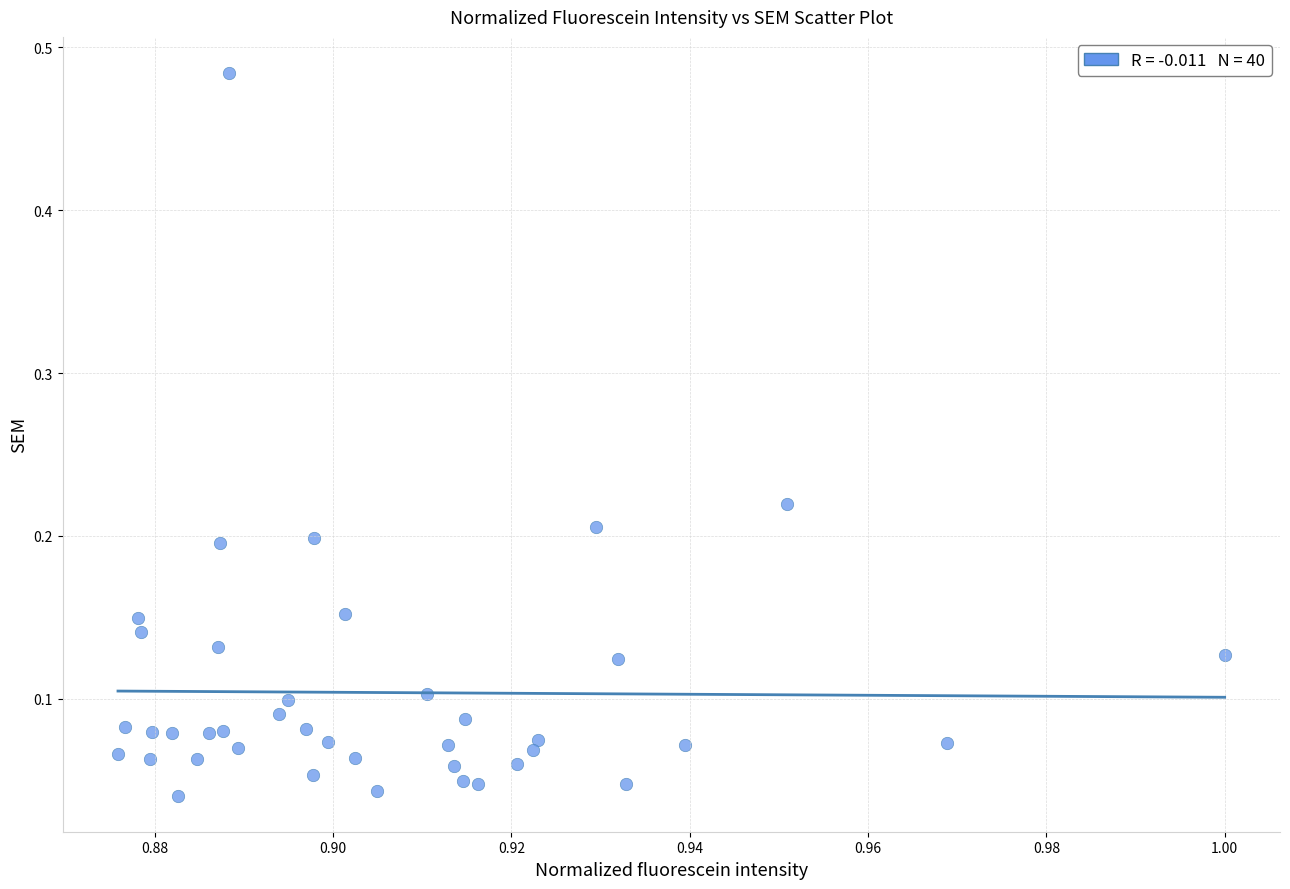

What is the range of Y values (max minus min)?

0.4